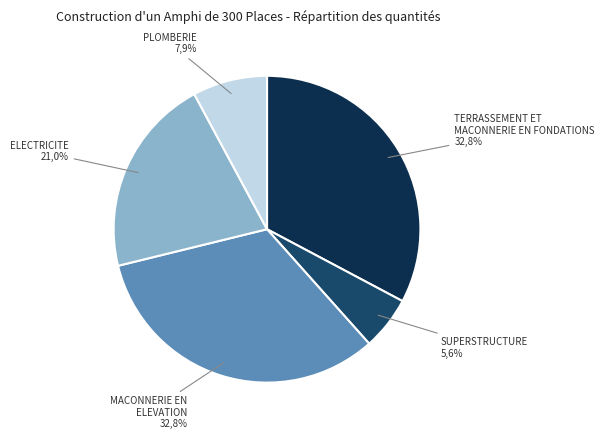

How many segments does this pie chart have?

5